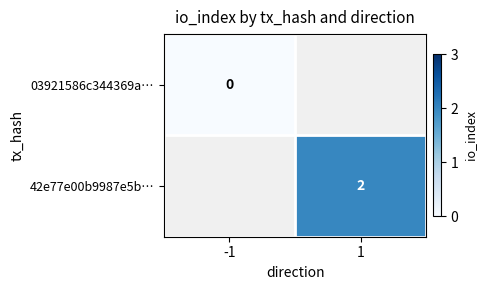

Is the value of 42e77e00b9987e5b… at 1 greater than the value of 03921586c344369a… at -1?

Yes